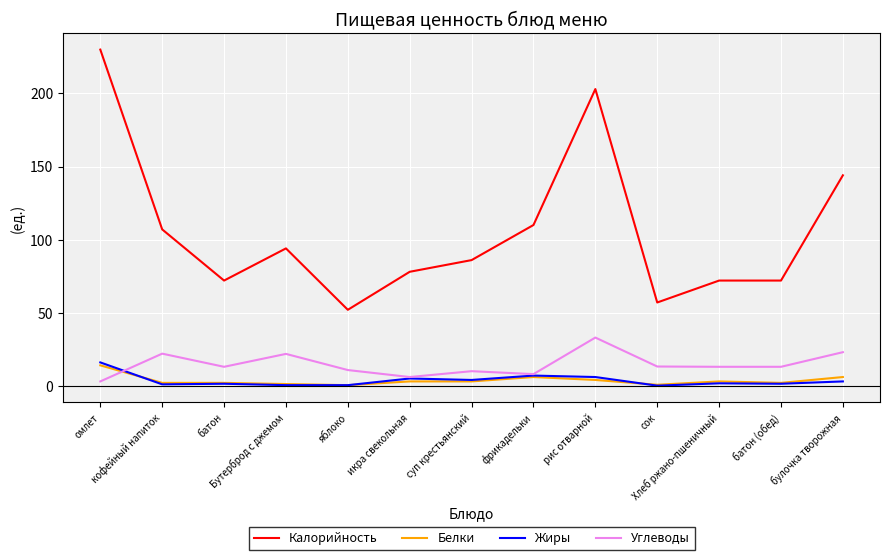

True or false: Калорийность has a value of 144.0 at булочка творожная.

True